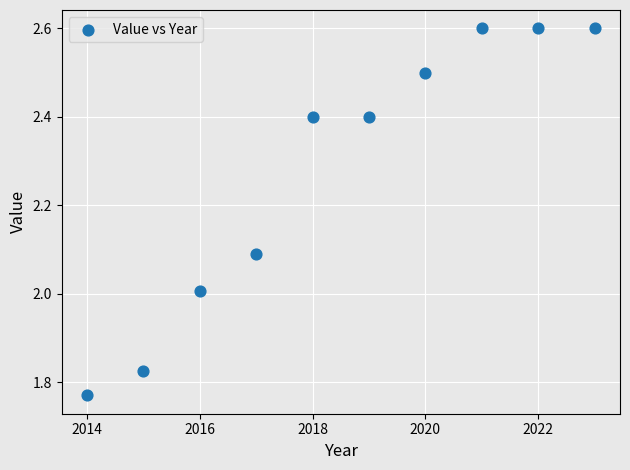

What is the average X value?

2018.5